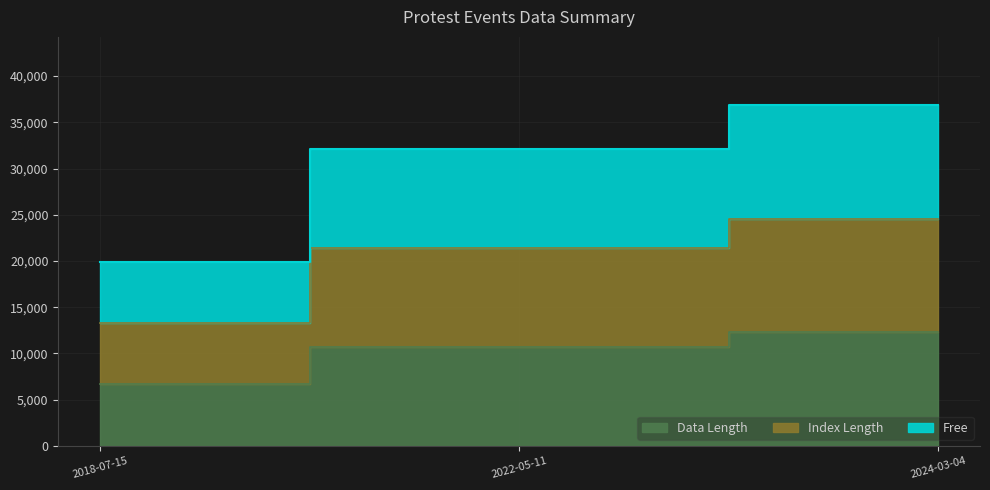

Reading left to right, extract all data points from this chart.

Data Length: 2018-07-15=6637	2022-05-11=10708	2024-03-04=12290
Index Length: 2018-07-15=13274	2022-05-11=21416	2024-03-04=24580
Free: 2018-07-15=19911	2022-05-11=32124	2024-03-04=36870